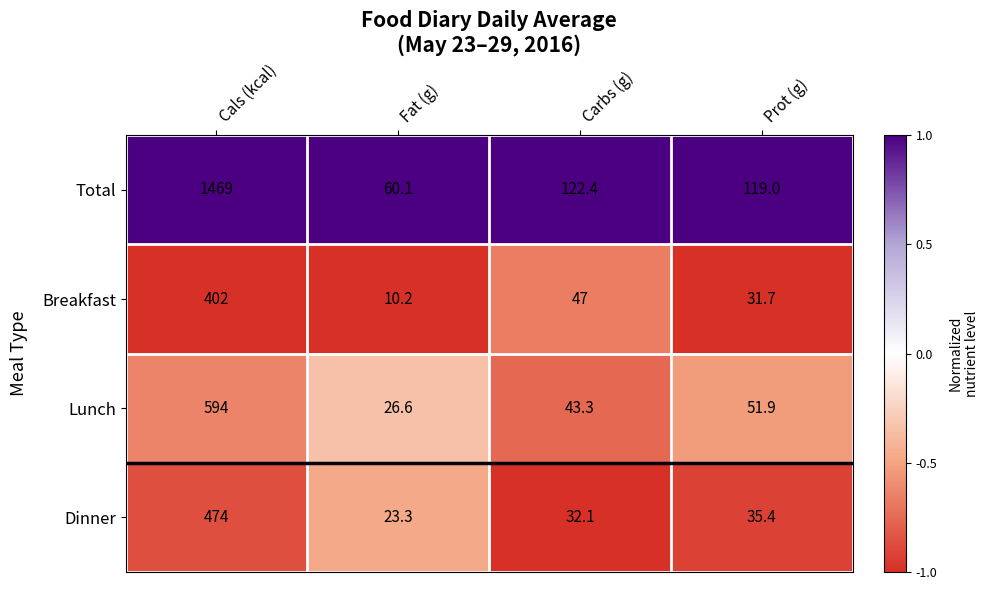

How many categories are shown in the chart?

4